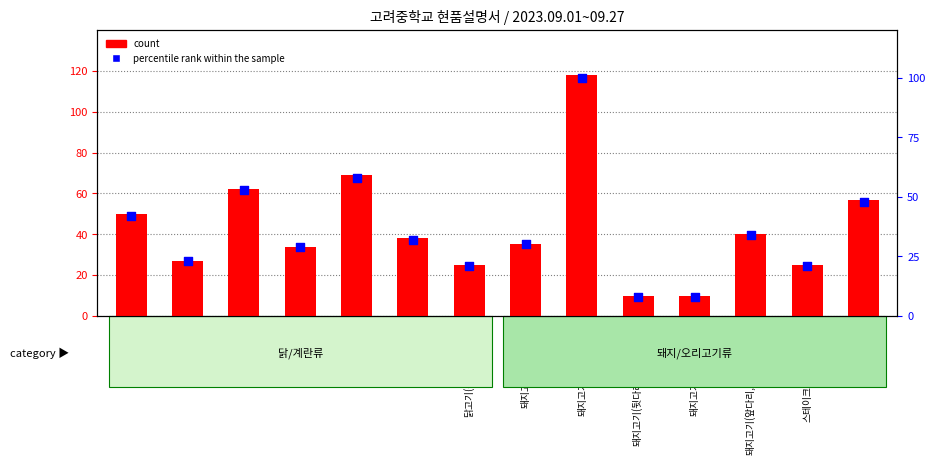

What is the total value across all series at 닭고기(성계)/닭도리용?

46